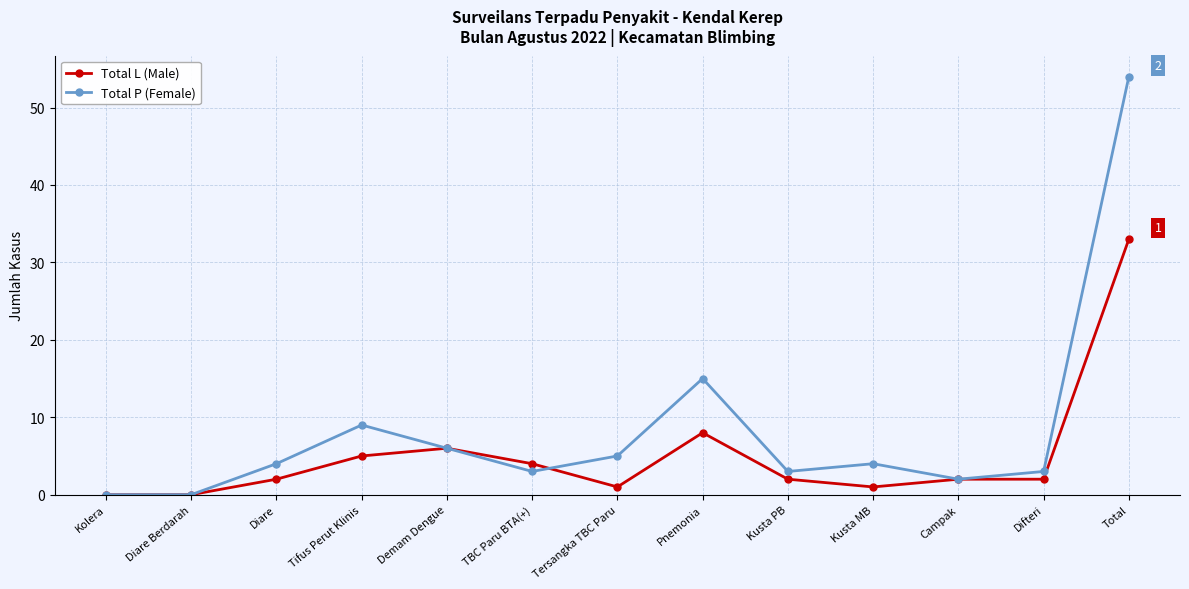

How many series are shown in this chart?

2